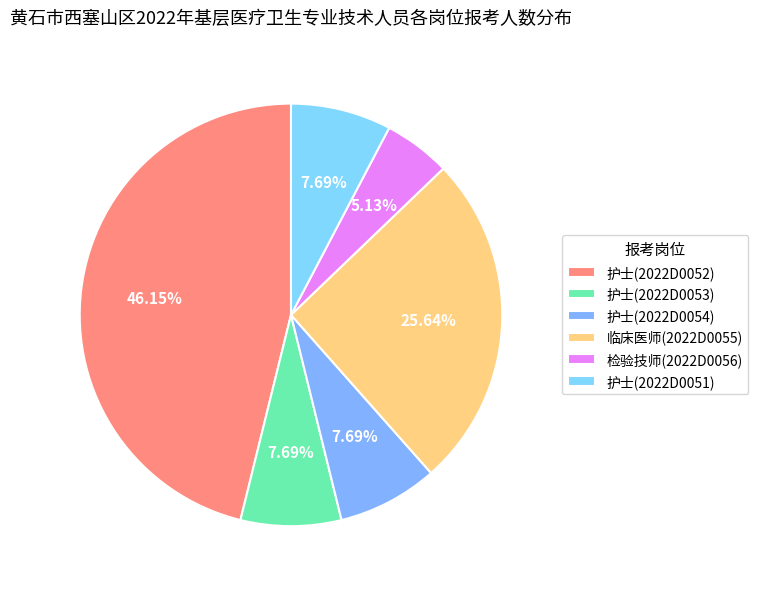

True or false: 护士(2022D0054) accounts for 14% of the total.

False